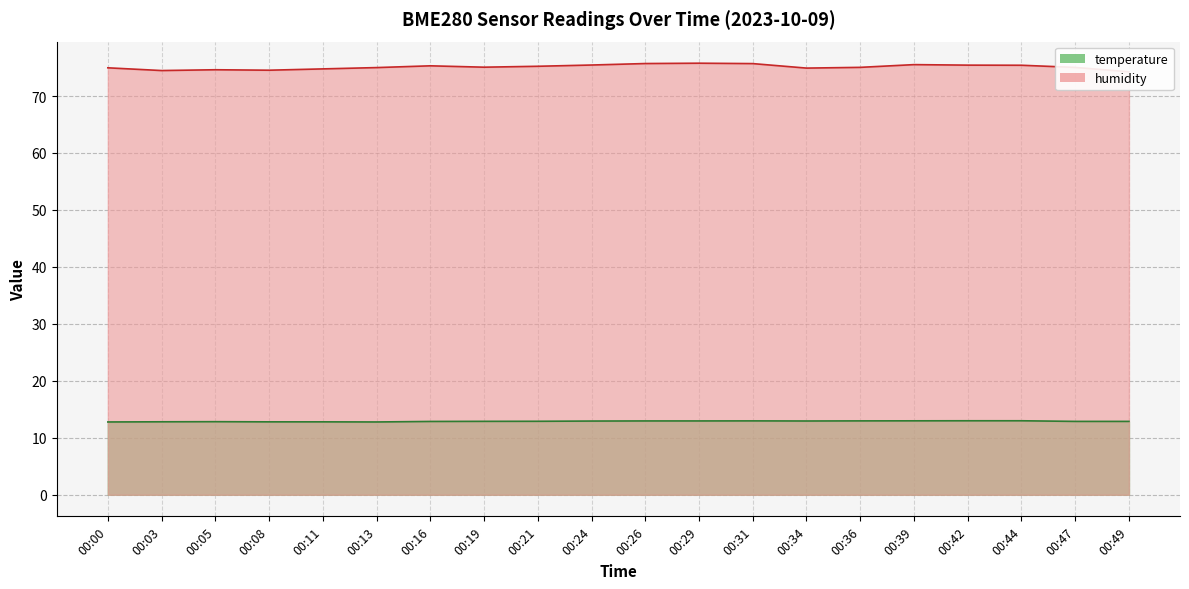

What is the average value of the humidity series?

75.1